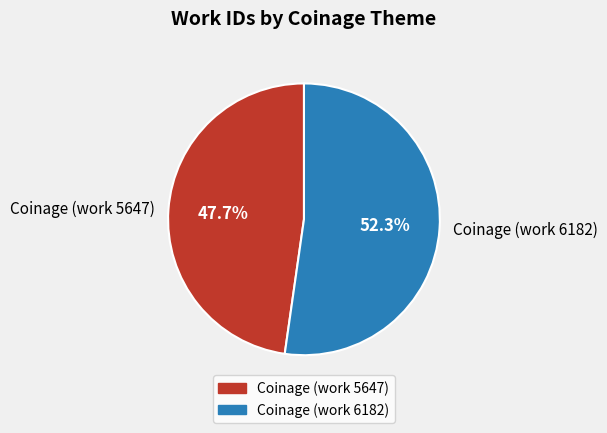

To the nearest percent, what is the difference between the largest and smallest slice percentages?

5%